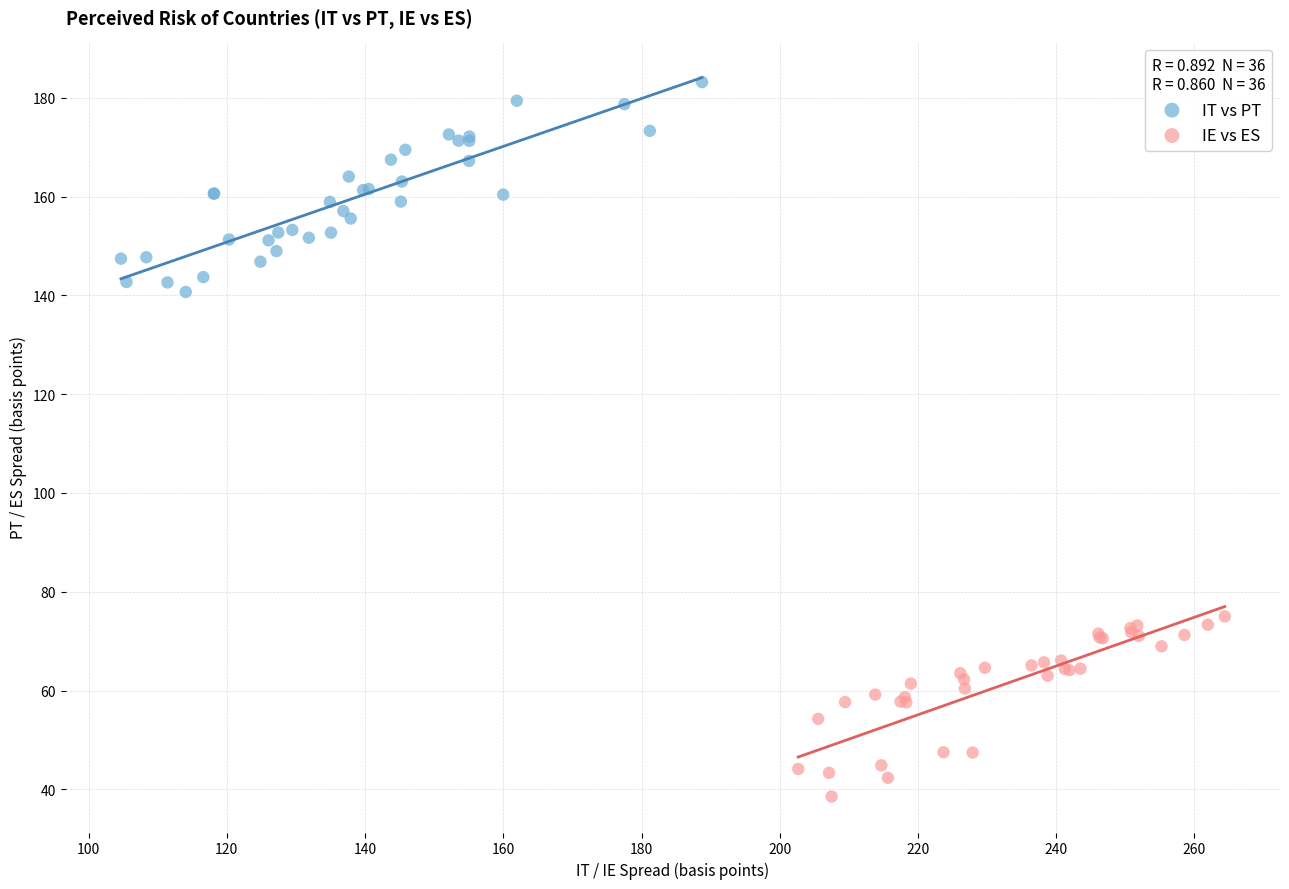

Which series reaches the maximum Y coordinate?

IT vs PT